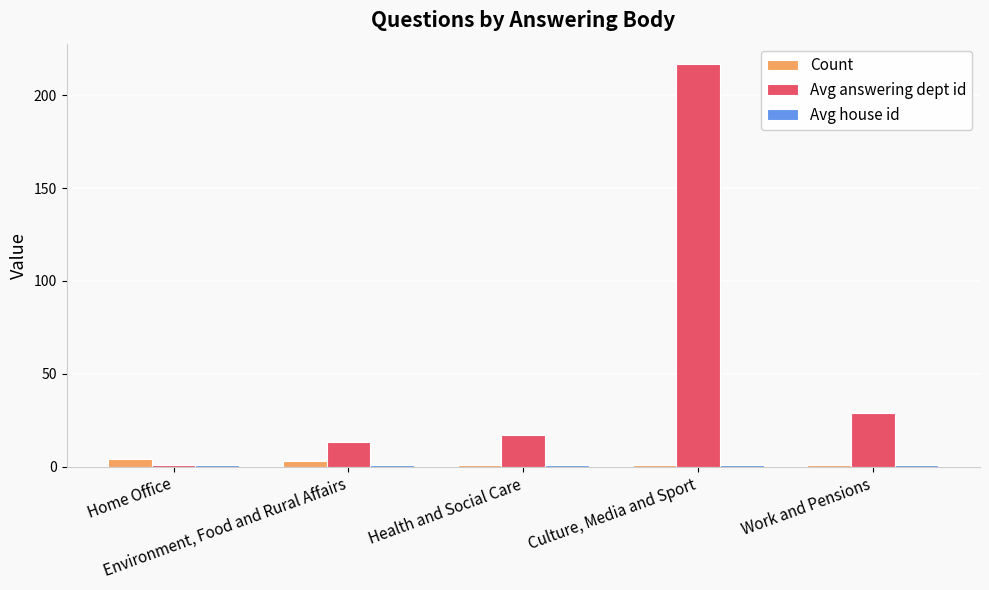

What is the difference between the second highest and second lowest values in the Avg answering dept id series?

16